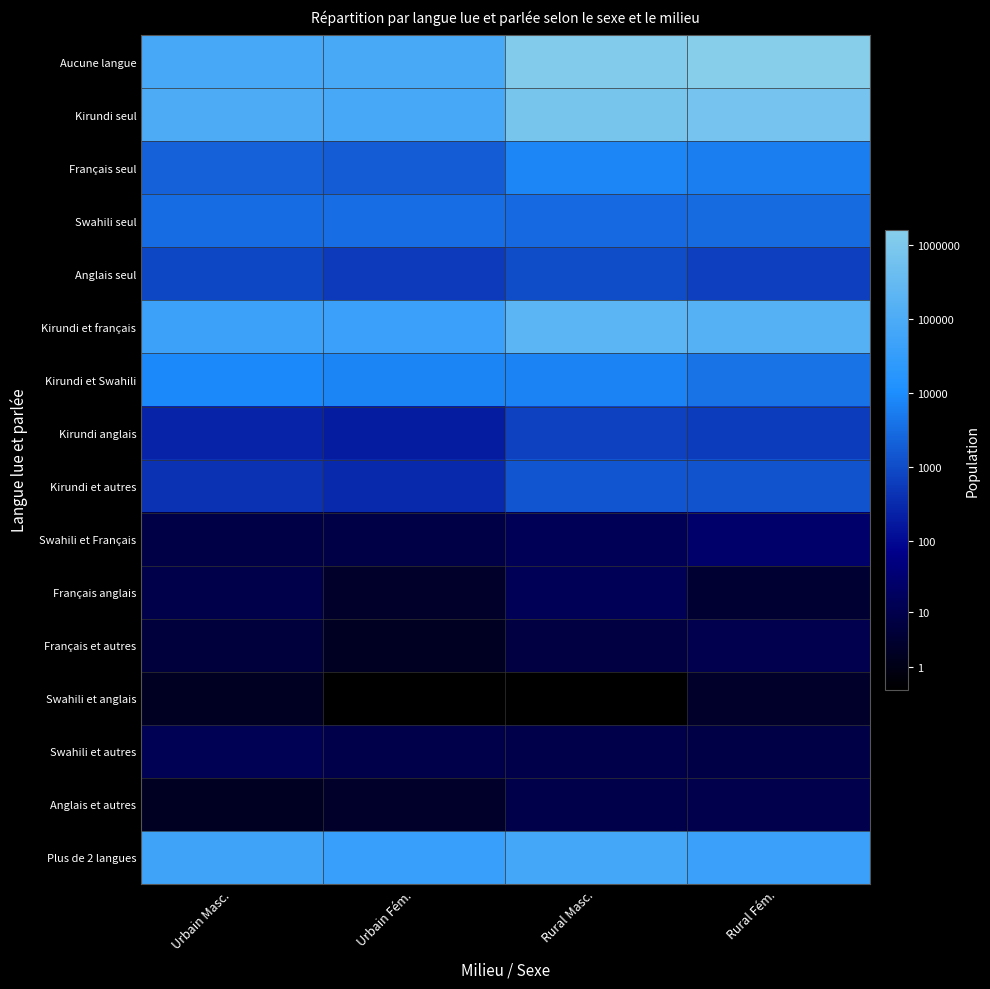

Reading left to right, transcribe all the data shown in this chart.

Aucune langue: Urbain Masc.=4.9	Urbain Fém.=4.9	Rural Masc.=6.1	Rural Fém.=6.2
Kirundi seul: Urbain Masc.=5.0	Urbain Fém.=4.9	Rural Masc.=5.9	Rural Fém.=5.8
Français seul: Urbain Masc.=3.3	Urbain Fém.=3.3	Rural Masc.=3.9	Rural Fém.=3.8
Swahili seul: Urbain Masc.=3.5	Urbain Fém.=3.5	Rural Masc.=3.5	Rural Fém.=3.5
Anglais seul: Urbain Masc.=2.9	Urbain Fém.=2.8	Rural Masc.=3.0	Rural Fém.=2.8
Kirundi et français: Urbain Masc.=4.6	Urbain Fém.=4.6	Rural Masc.=5.3	Rural Fém.=5.2
Kirundi et Swahili: Urbain Masc.=3.9	Urbain Fém.=3.9	Rural Masc.=3.8	Rural Fém.=3.6
Kirundi anglais: Urbain Masc.=2.4	Urbain Fém.=2.3	Rural Masc.=2.8	Rural Fém.=2.8
Kirundi et autres: Urbain Masc.=2.6	Urbain Fém.=2.5	Rural Masc.=3.2	Rural Fém.=3.1
Swahili et Français: Urbain Masc.=1.0	Urbain Fém.=1.0	Rural Masc.=1.2	Rural Fém.=1.4
Français anglais: Urbain Masc.=1.0	Urbain Fém.=0.6	Rural Masc.=1.2	Rural Fém.=0.7
Français et autres: Urbain Masc.=0.8	Urbain Fém.=0.5	Rural Masc.=0.9	Rural Fém.=1.1
Swahili et anglais: Urbain Masc.=0.5	Urbain Fém.=0.0	Rural Masc.=0.0	Rural Fém.=0.6
Swahili et autres: Urbain Masc.=1.1	Urbain Fém.=1.0	Rural Masc.=1.0	Rural Fém.=1.0
Anglais et autres: Urbain Masc.=0.5	Urbain Fém.=0.6	Rural Masc.=1.0	Rural Fém.=1.0
Plus de 2 langues: Urbain Masc.=4.7	Urbain Fém.=4.6	Rural Masc.=4.8	Rural Fém.=4.6